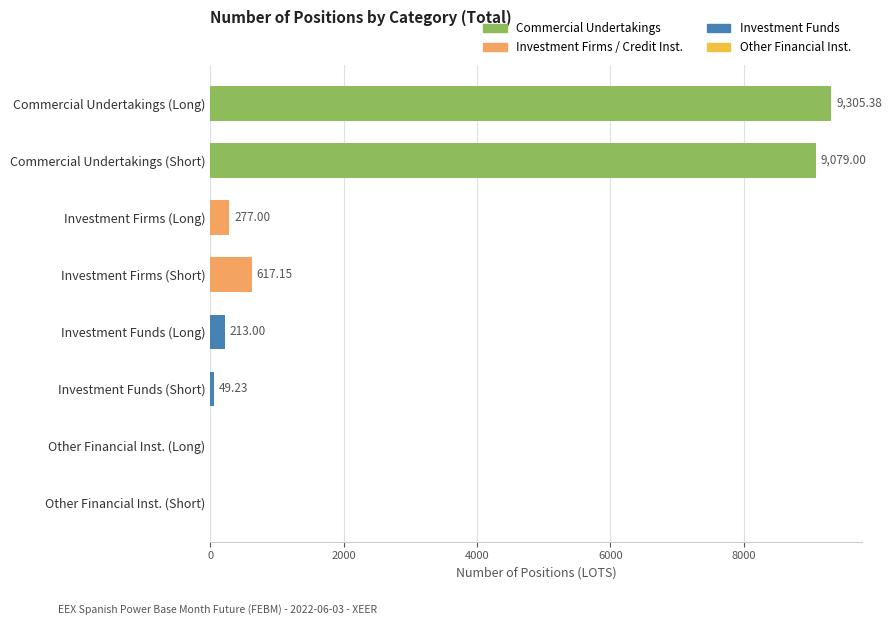

Which has a higher value, Other Financial Inst. (Short) or Investment Funds (Long)?

Investment Funds (Long)